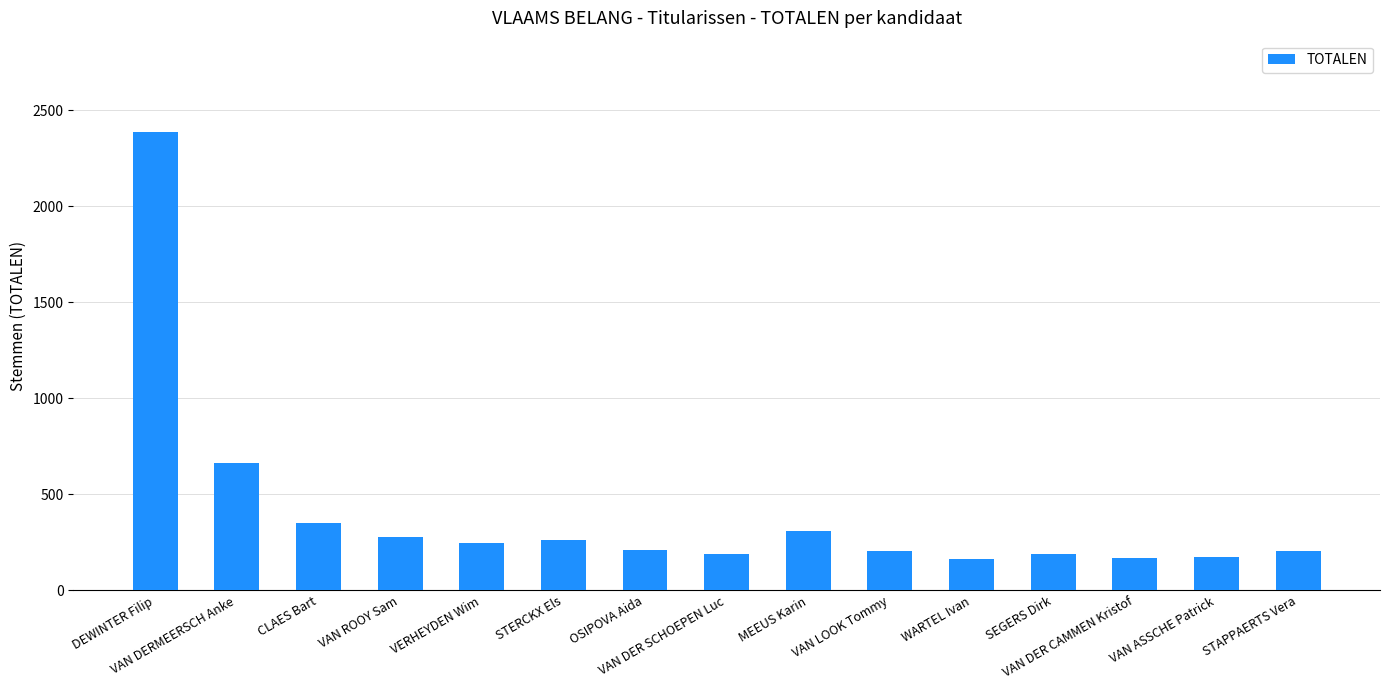

The chart shows a value of 174 at VAN ASSCHE Patrick. True or false?

True